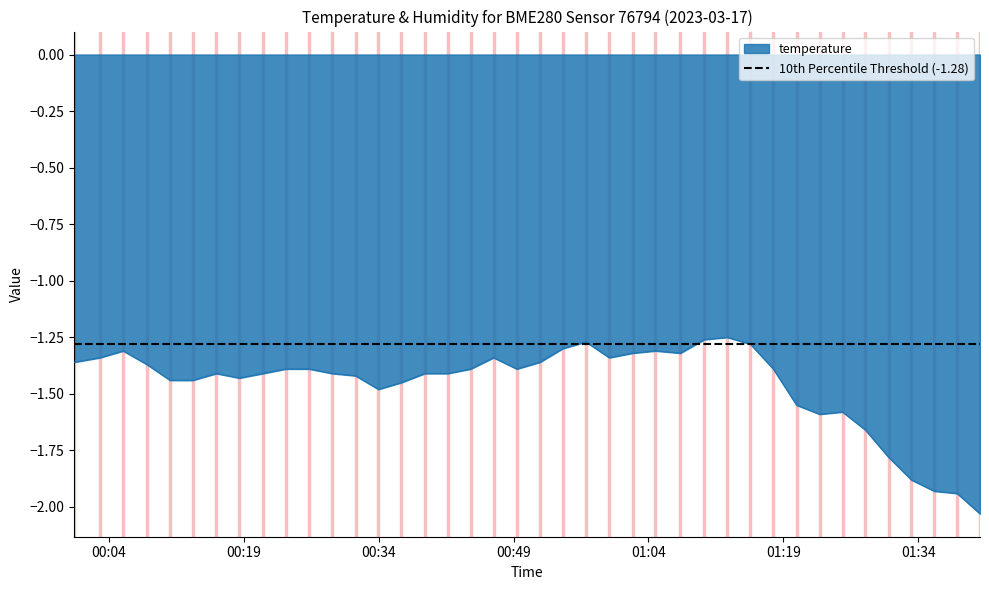

True or false: the data shows -1.4 at 00:04.

True